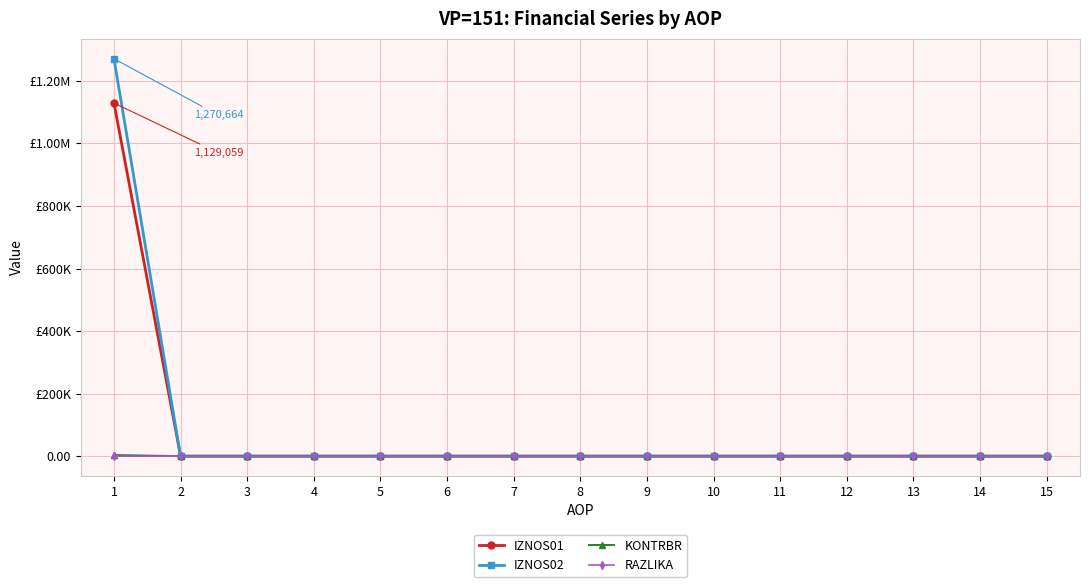

Is the value of IZNOS01 at 9 greater than the value of RAZLIKA at 6?

No